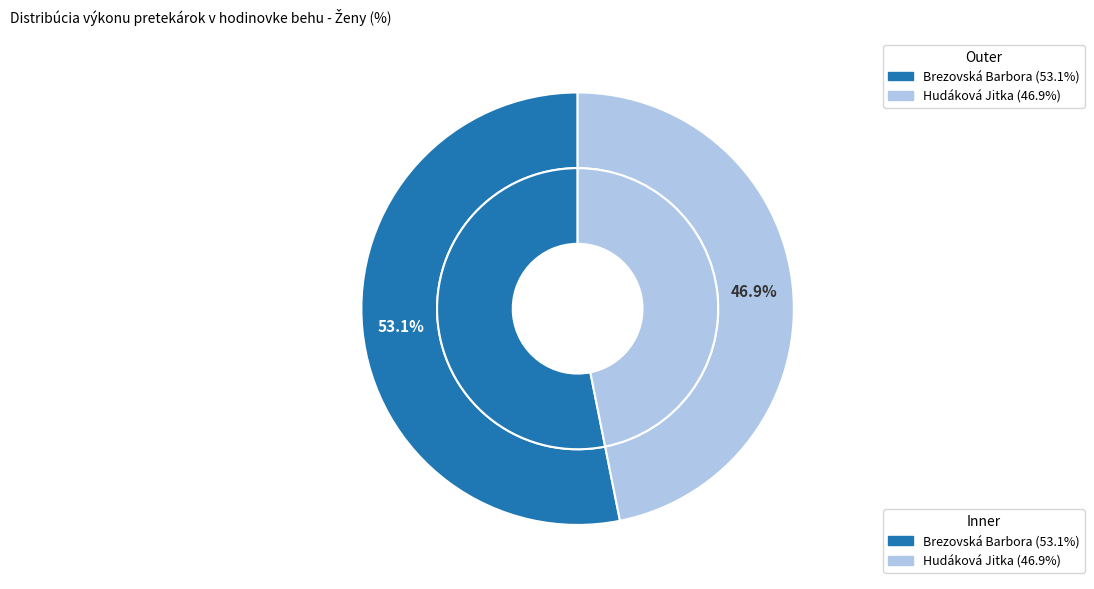

What percentage is NOT represented by Brezovská Barbora?

46.9%